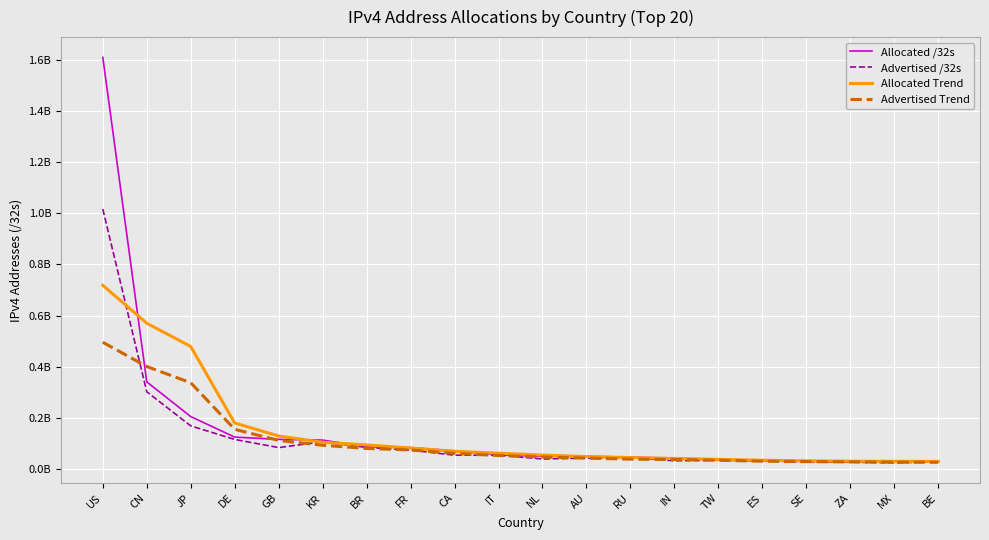

What is the value of the Advertised /32s point at the 2nd from the left?

301607424.0